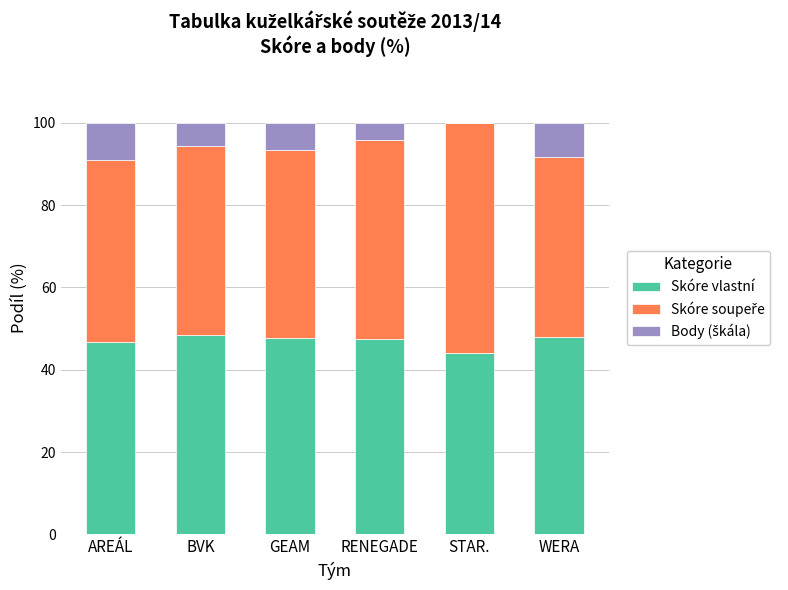

What is the highest value of the Skóre vlastní series?

48.3